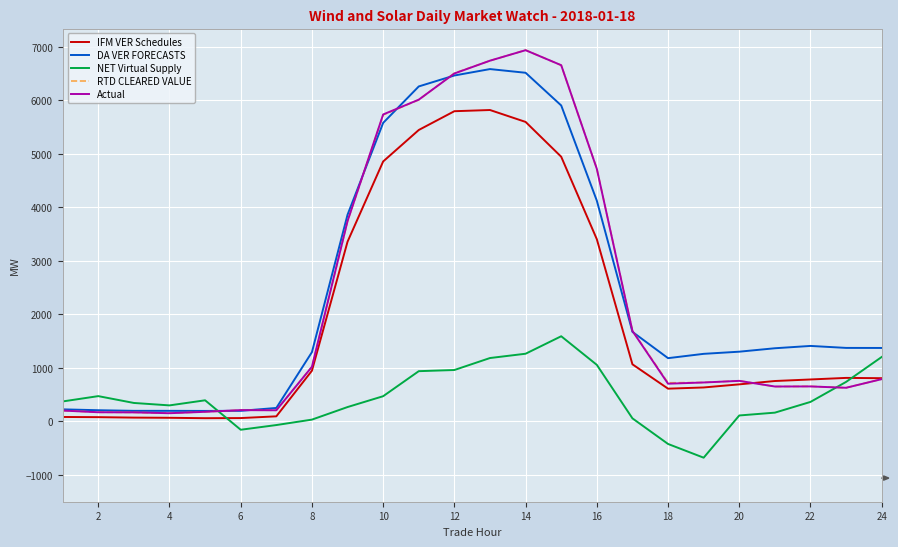

What is the highest value of the IFM VER Schedules series?

5820.5